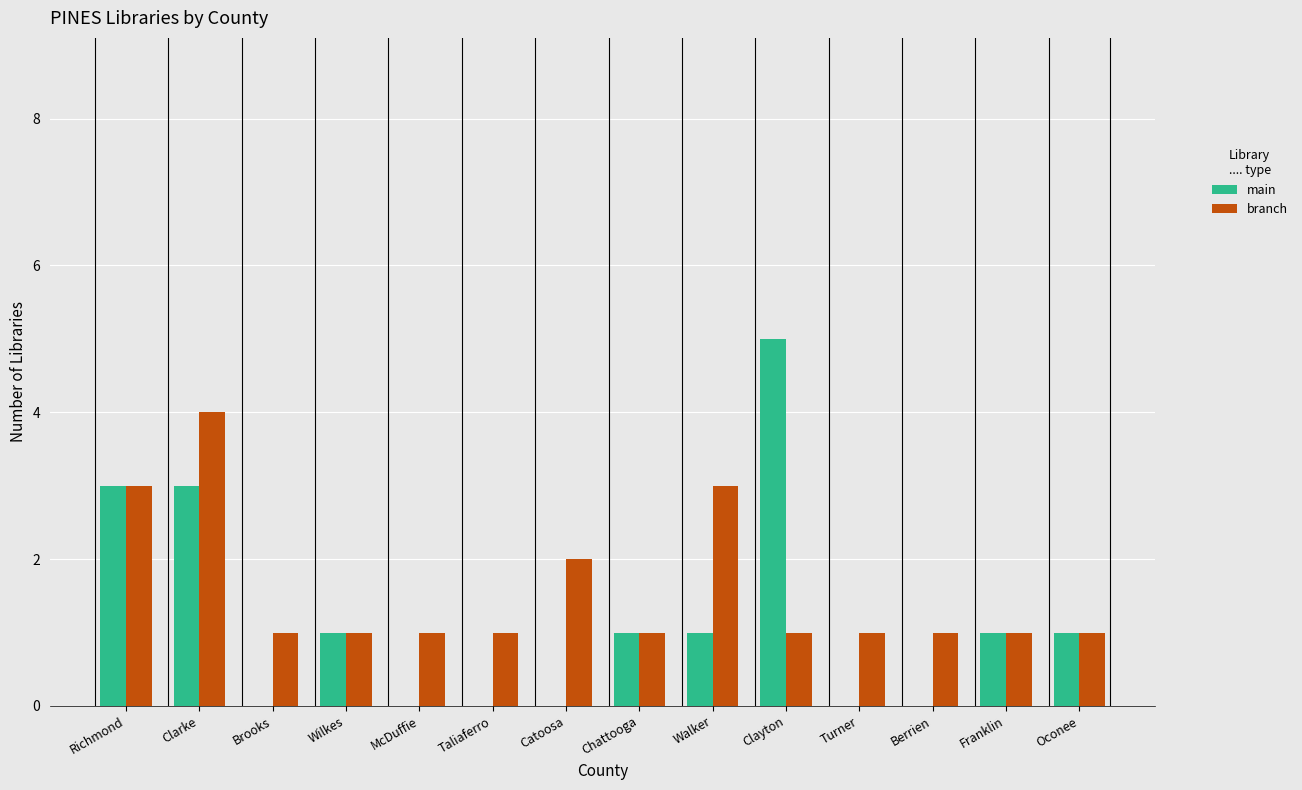

Where is branch nearest to the value 2?

Catoosa